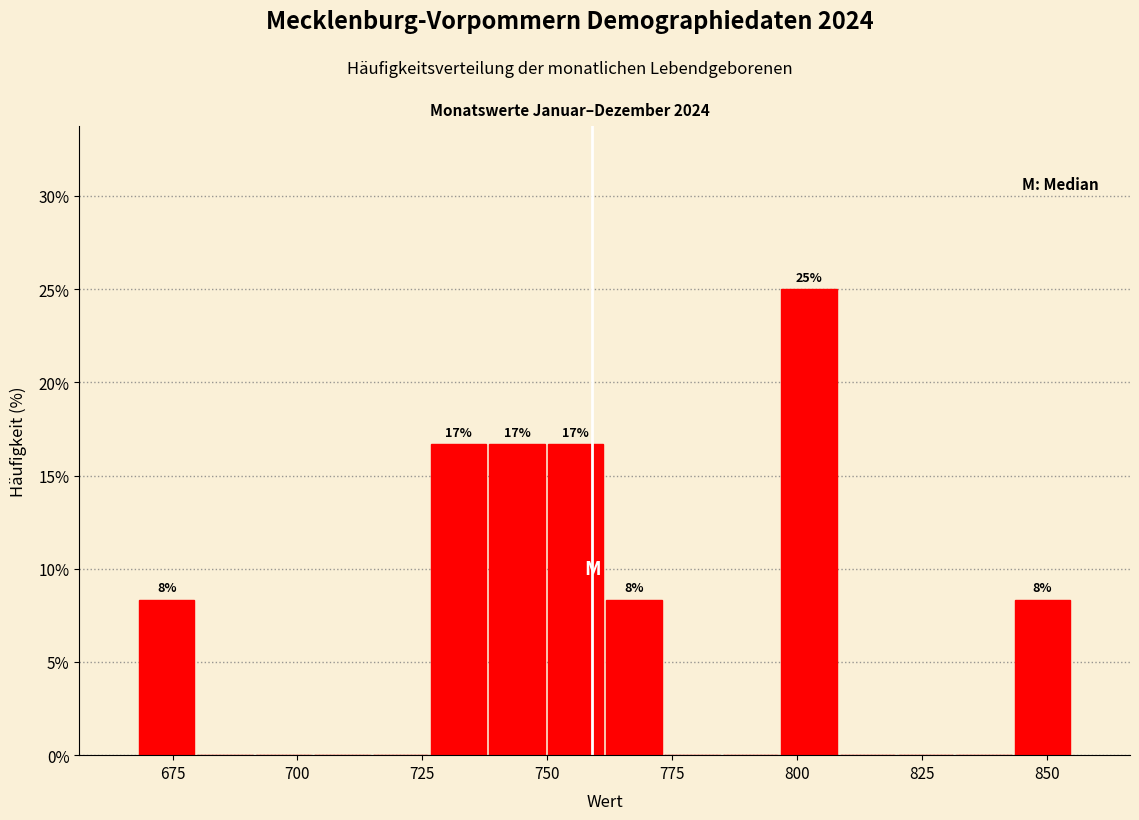

Read against the x-axis, roughly where is the centre of the tallest bar?

800